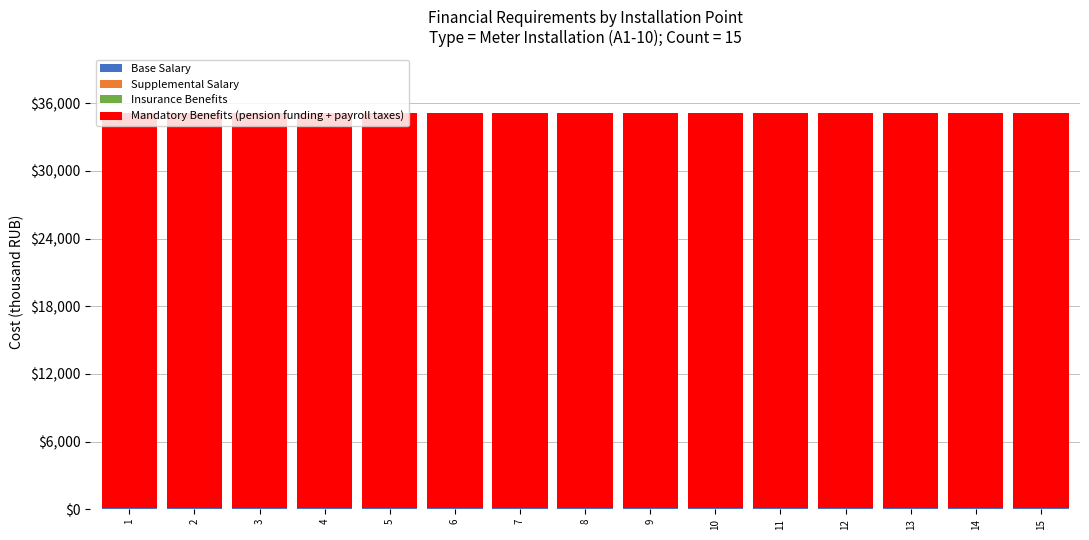

How many categories are shown in the chart?

15